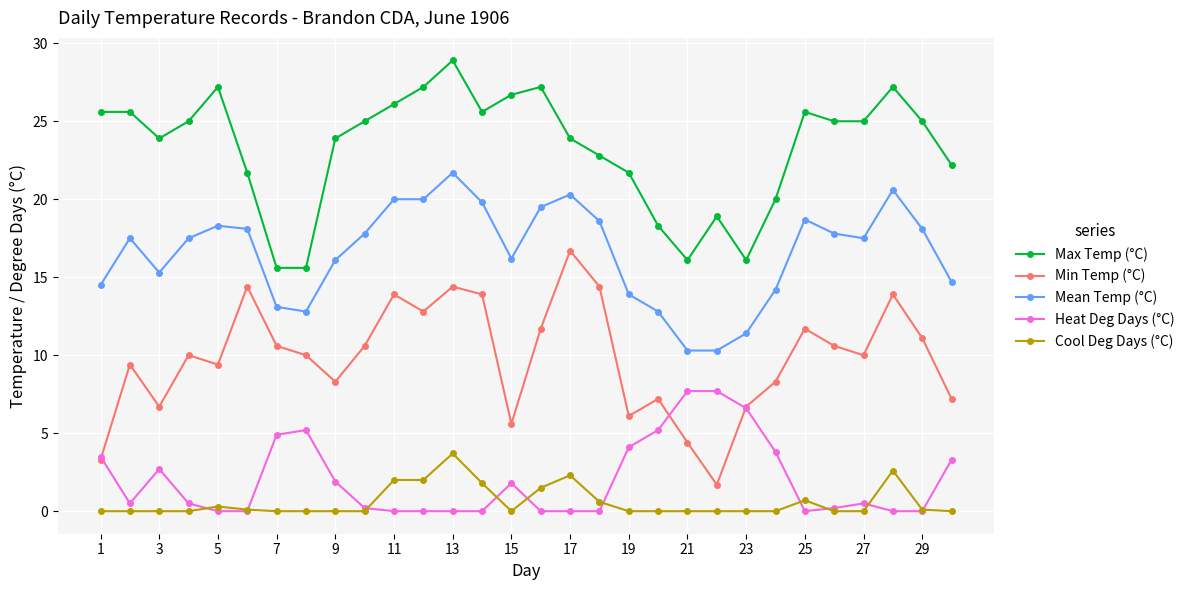

Which series has the largest range (max minus min)?

Min Temp (°C)